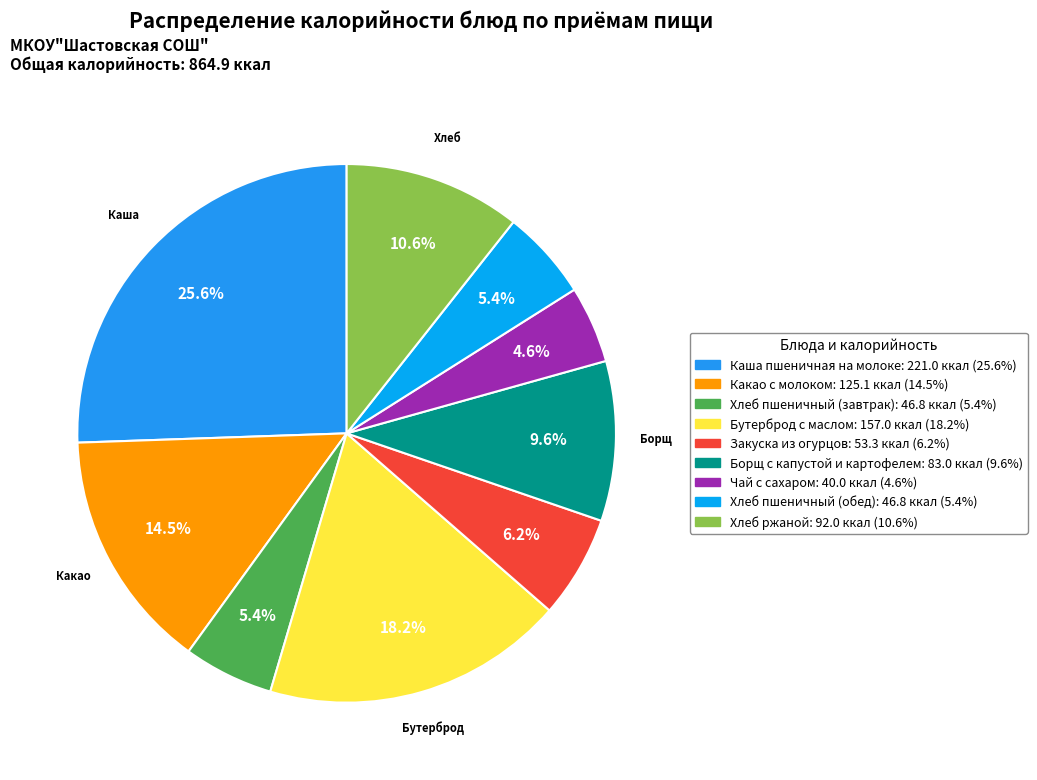

The Хлеб пшеничный (обед) slice represents 15% of the pie. True or false?

False